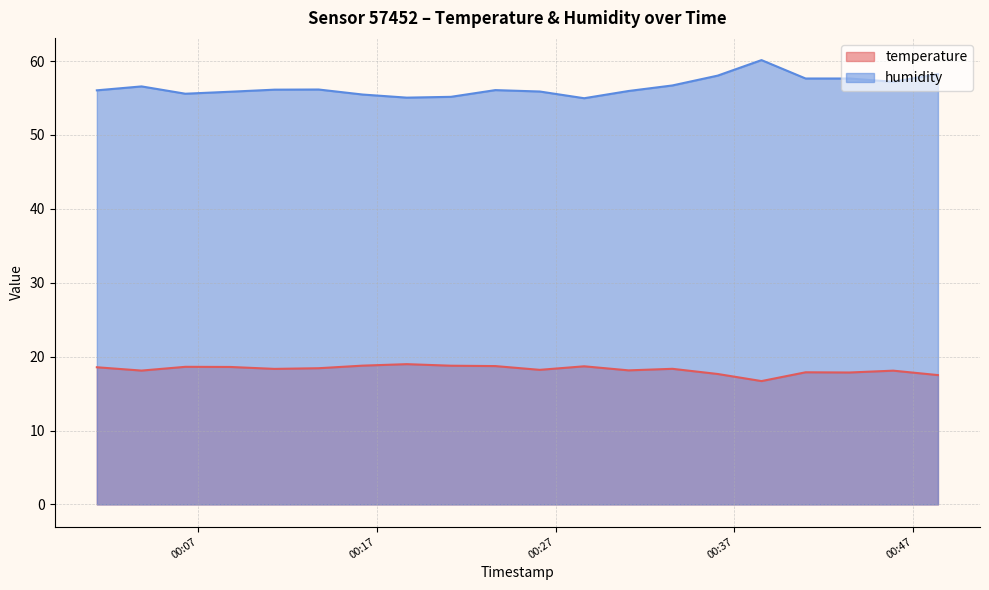

Does the chart have visible grid lines?

Yes